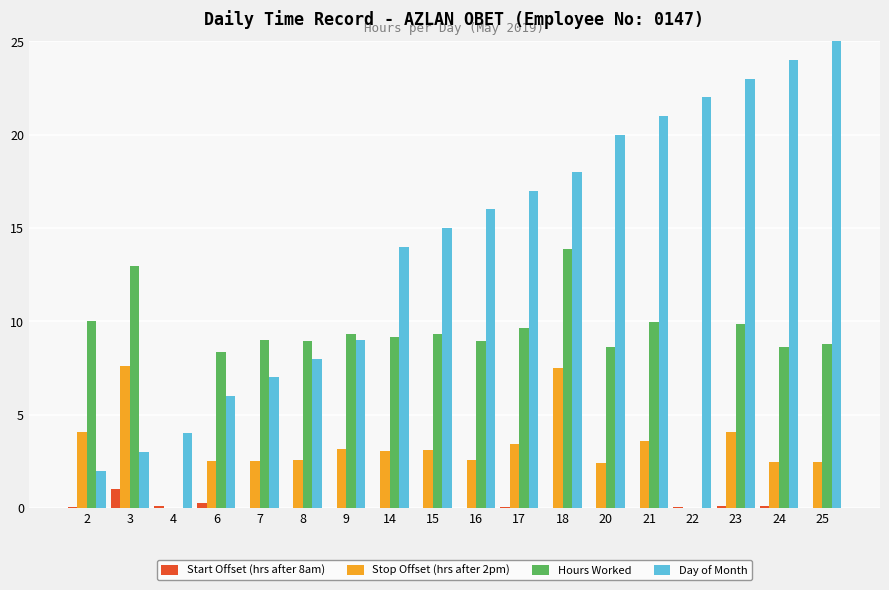

At how many categories does at least one series exceed 4?

17